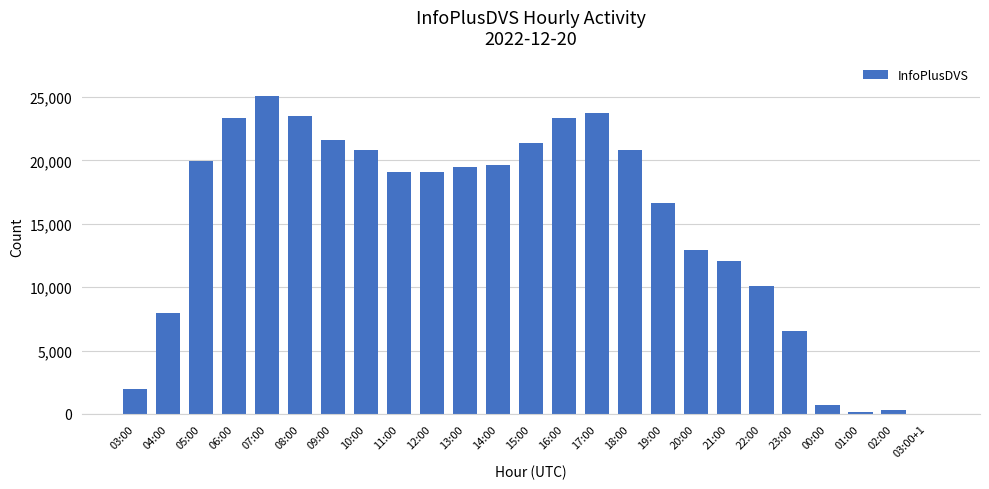

What is the change in value from 10:00 to 13:00?

-1346